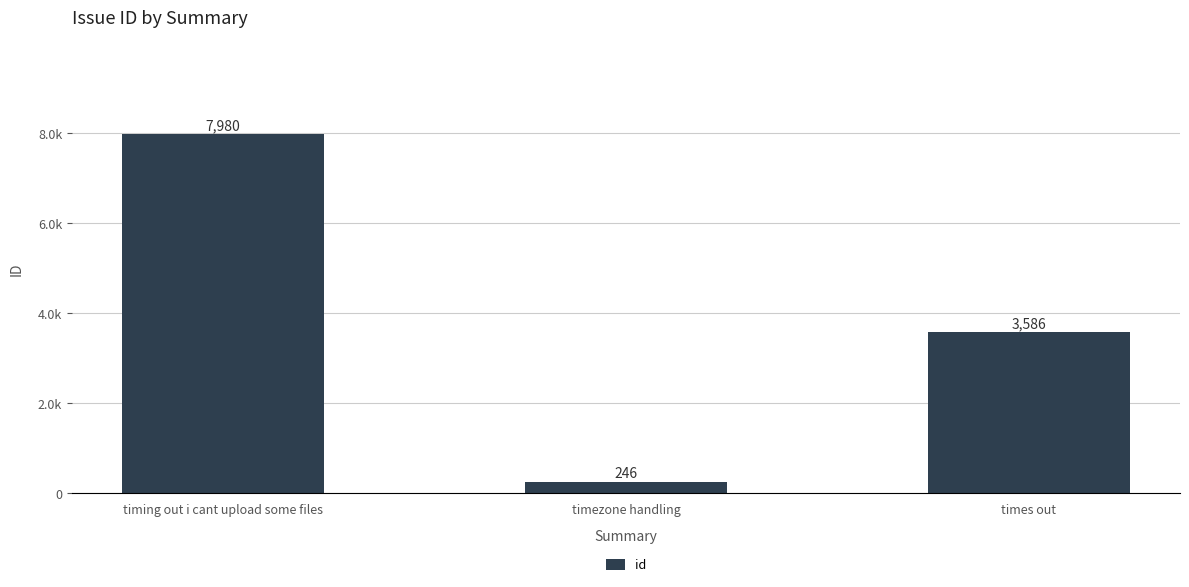

What is the average value?

3937